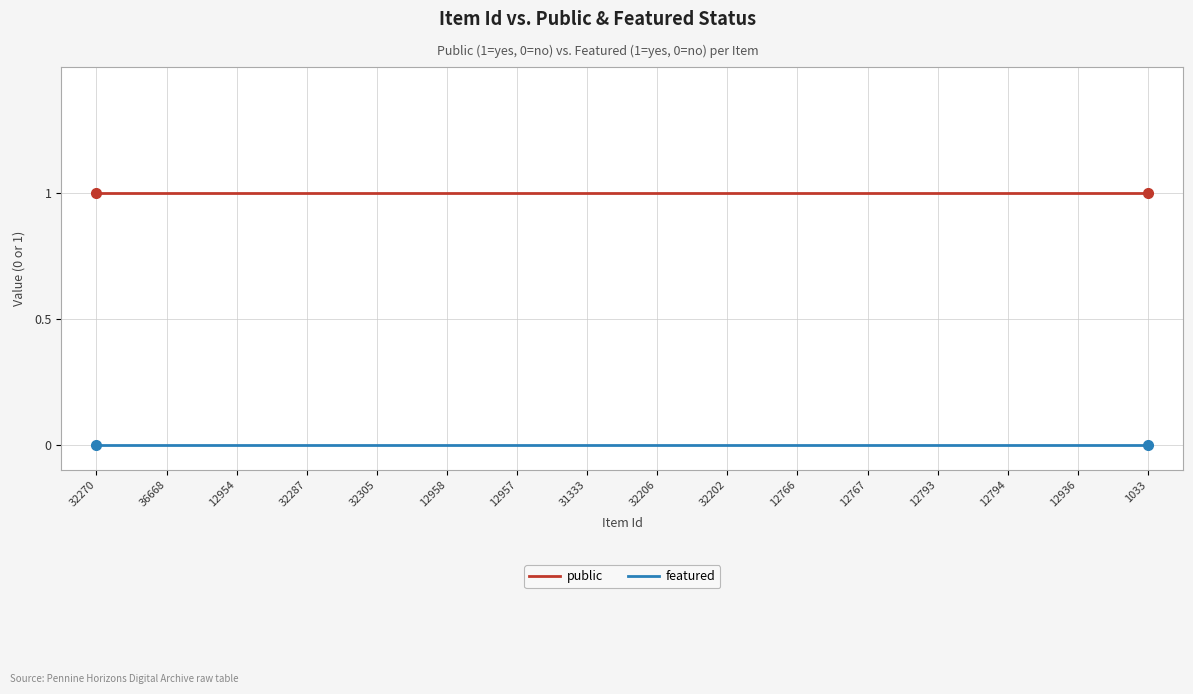

The public series shows 1 at 1033. True or false?

True